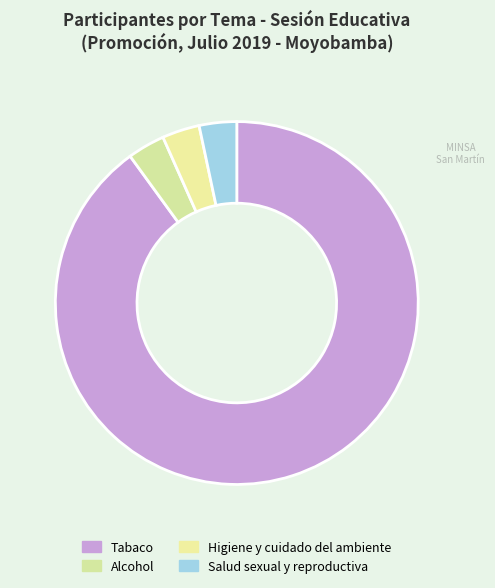

To the nearest percent, what is the average slice percentage?

25%